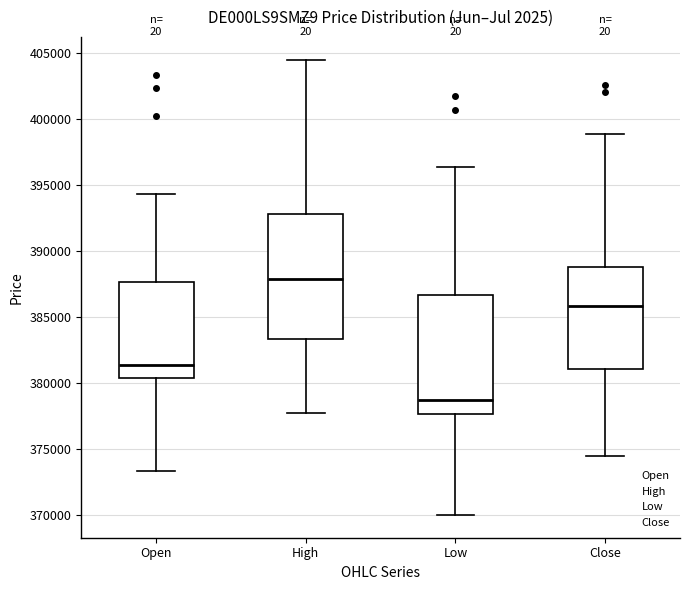

Reading left to right, transcribe this box plot: for each box, give where its median line is, the range the box spans, and where its two whiskers end, as read against the y-axis. The values are not printed on the chart, so give them approximately, as read against the axis.

Open: median 381500, box 380500 to 387500, whiskers 373500 to 394500
High: median 388000, box 383500 to 393000, whiskers 377500 to 404500
Low: median 378500, box 377500 to 386500, whiskers 370000 to 396500
Close: median 386000, box 381000 to 389000, whiskers 374500 to 399000